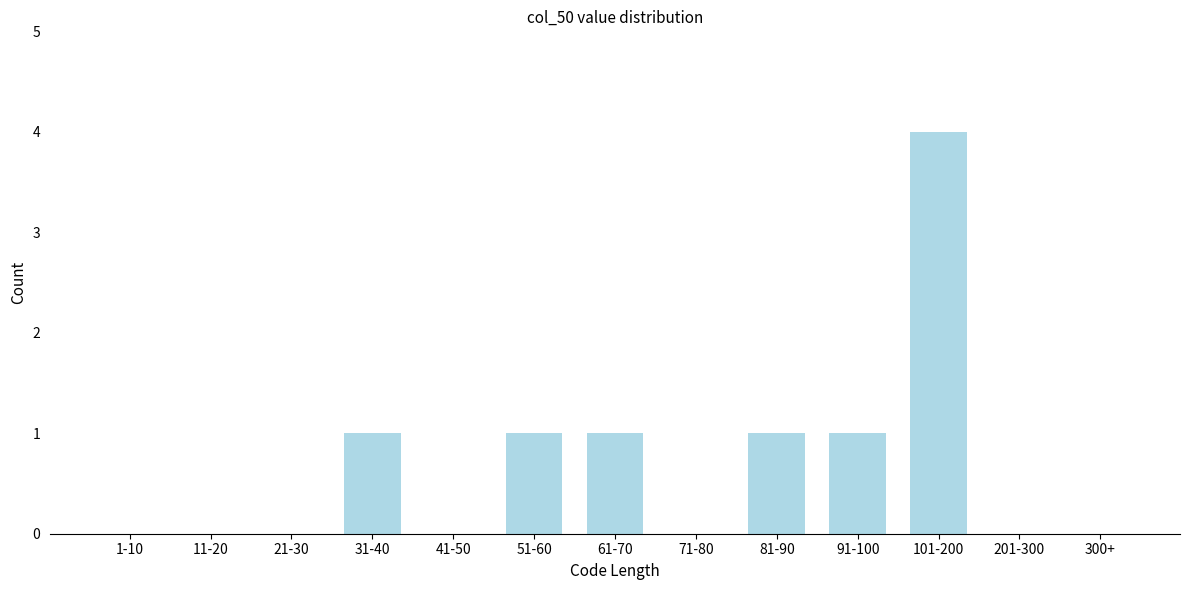

Reading right to left, transcribe all the data shown in this chart.

300+=0	201-300=0	101-200=4	91-100=1	81-90=1	71-80=0	61-70=1	51-60=1	41-50=0	31-40=1	21-30=0	11-20=0	1-10=0